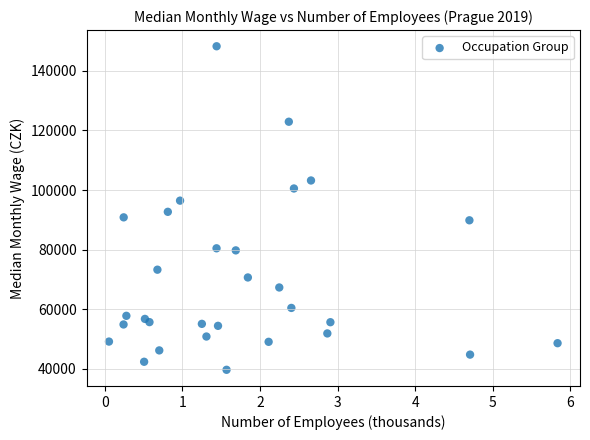

What Y value in the scatter plot is closest to 93971?

92700.2